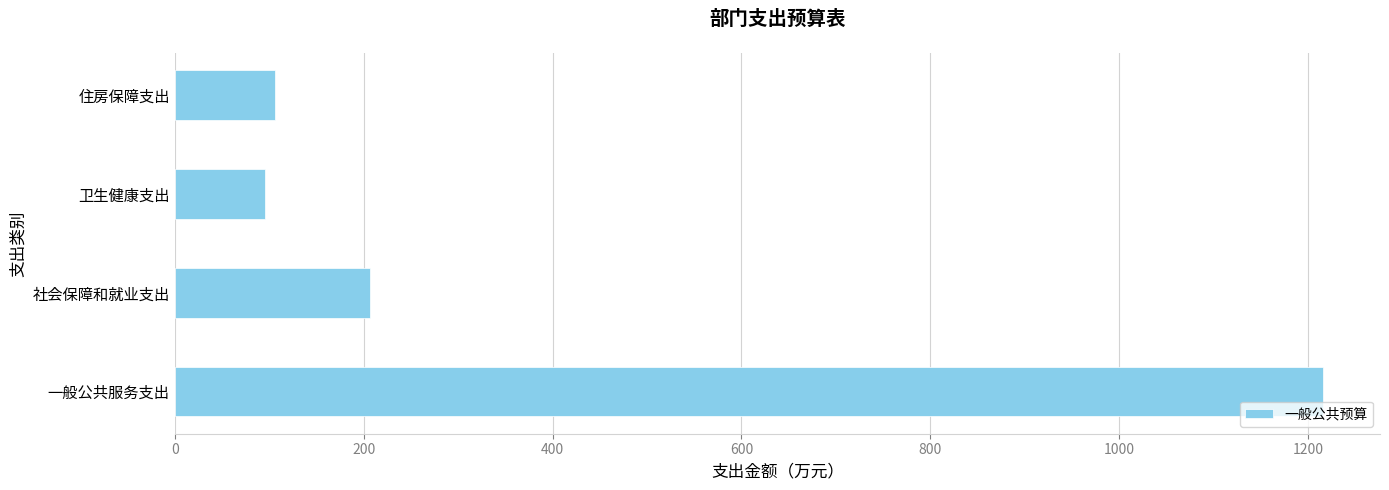

Which has a higher value, 一般公共服务支出 or 社会保障和就业支出?

一般公共服务支出